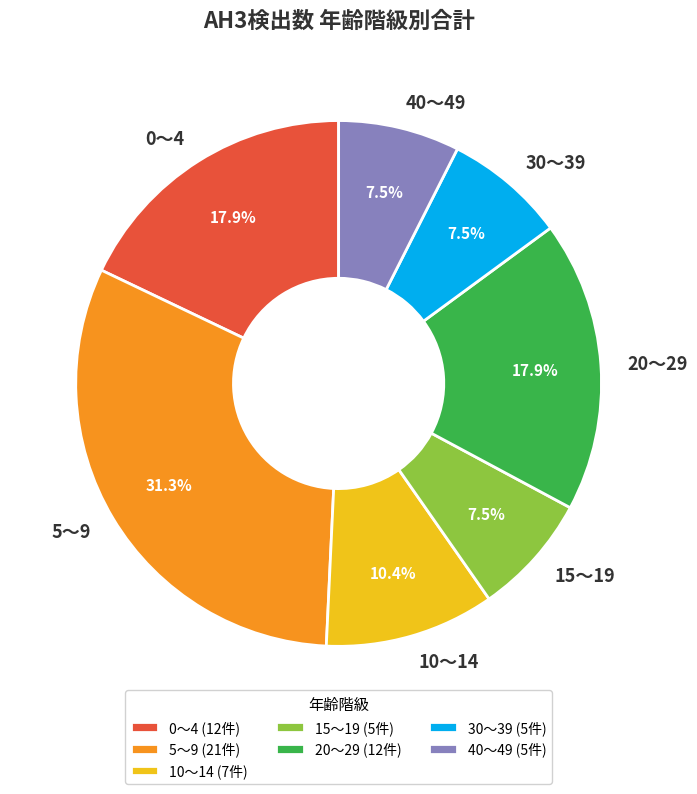

What portion of the pie excludes 10～14?

89.6%